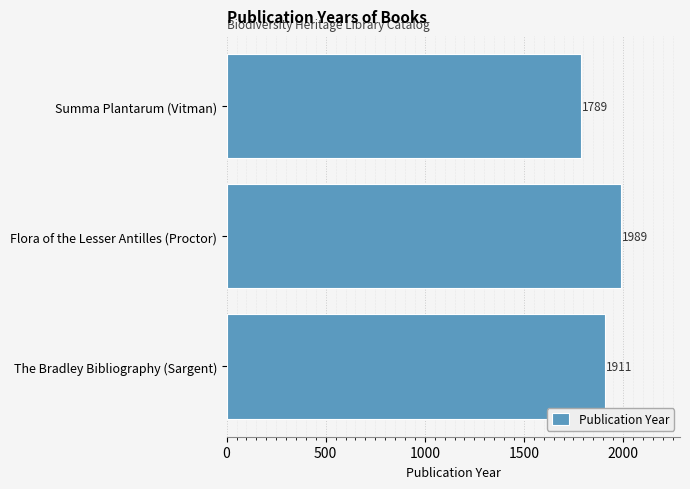

What is the difference between the maximum and second lowest values?

78